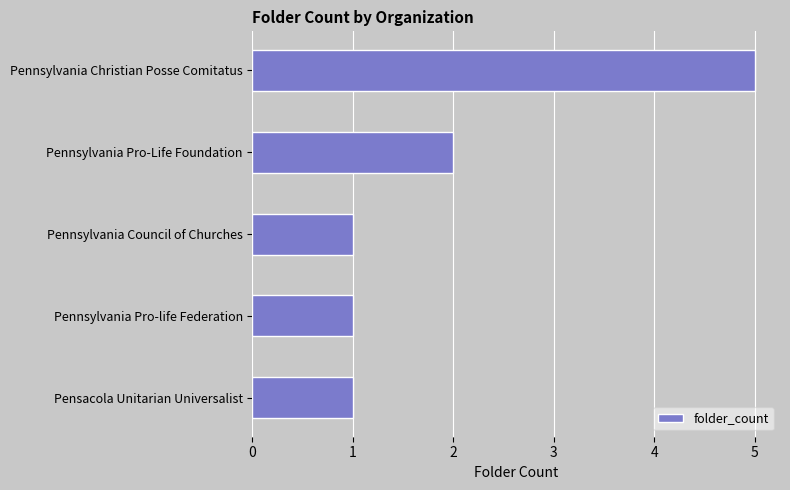

What is the difference between the second highest and minimum values?

1